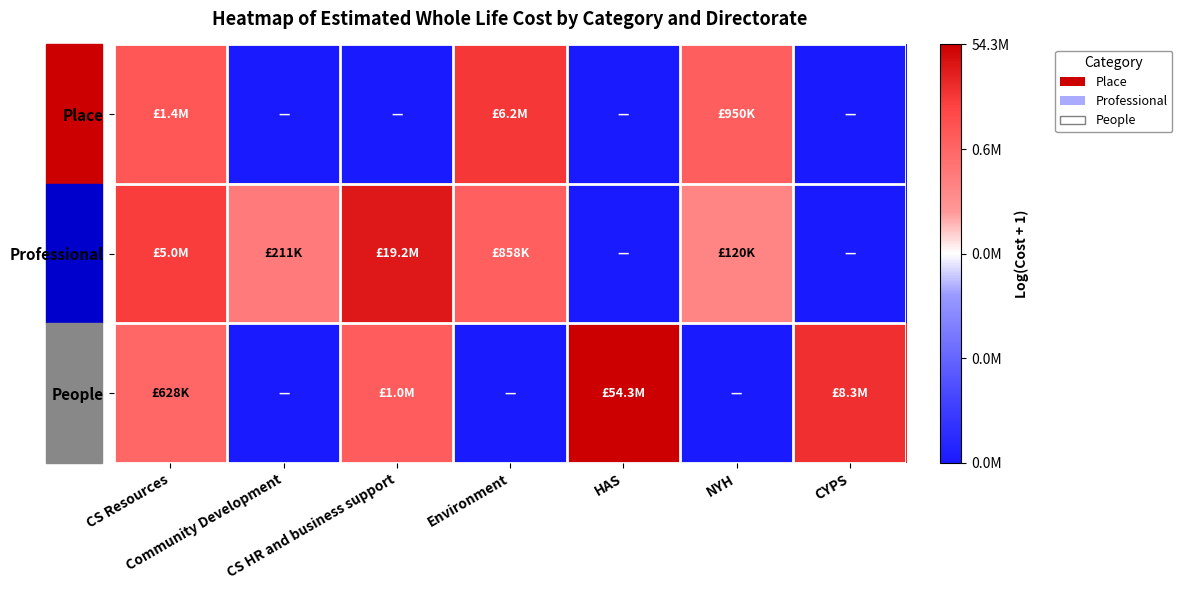

At which category is the sum across all series the highest?

CS Resources